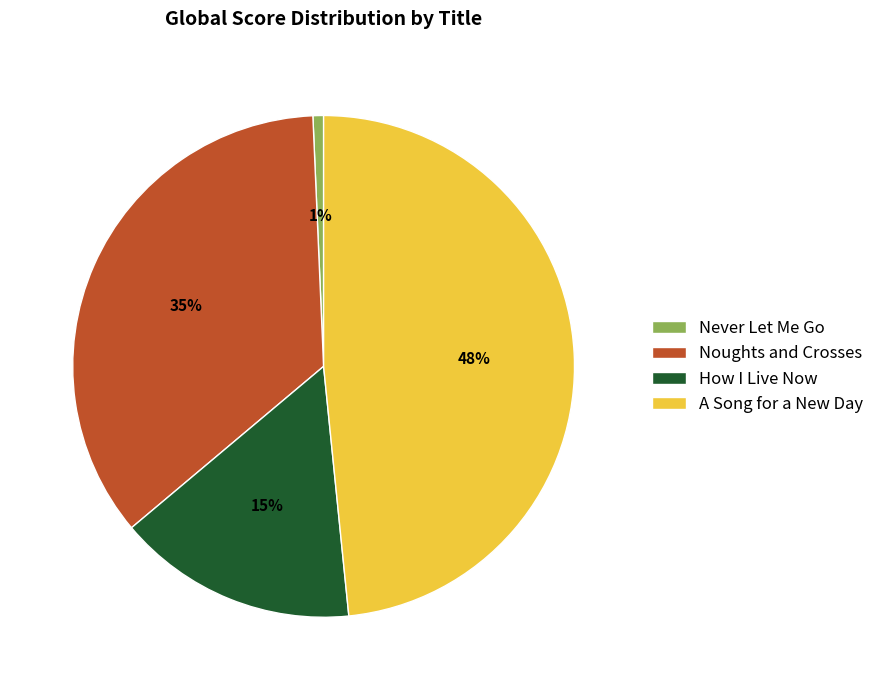

Does How I Live Now represent more than half of the total?

No